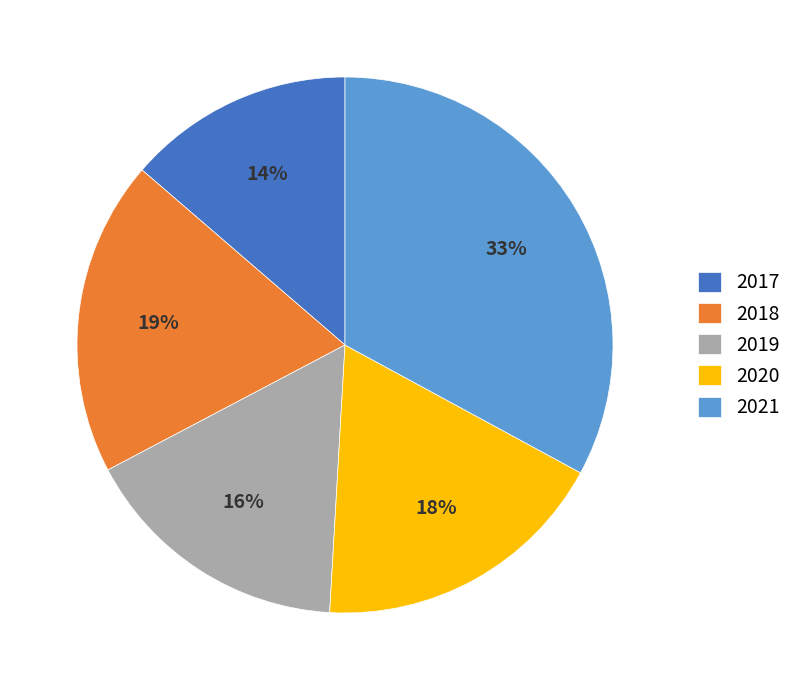

To the nearest percent, what percentage of the pie is 2021?

33%